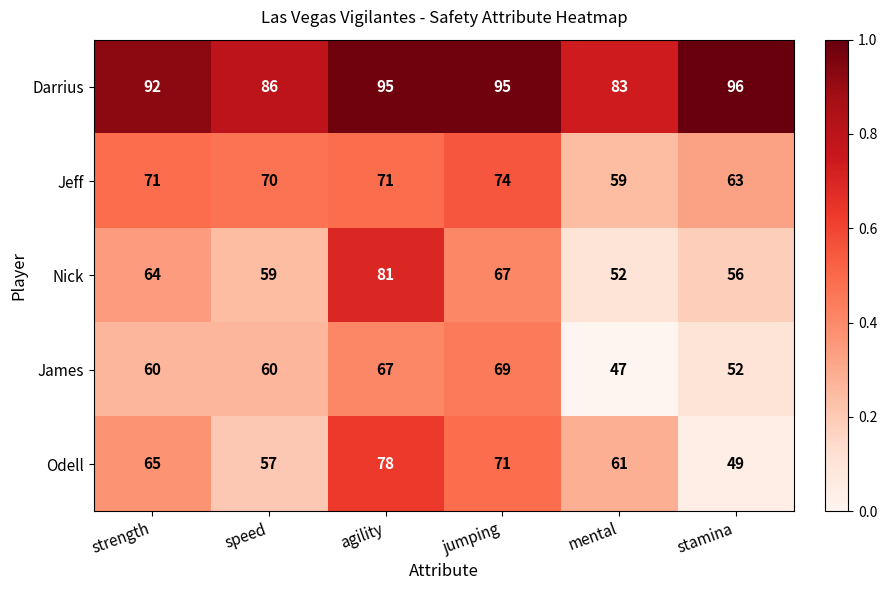

The value of Odell at jumping is 71. True or false?

True